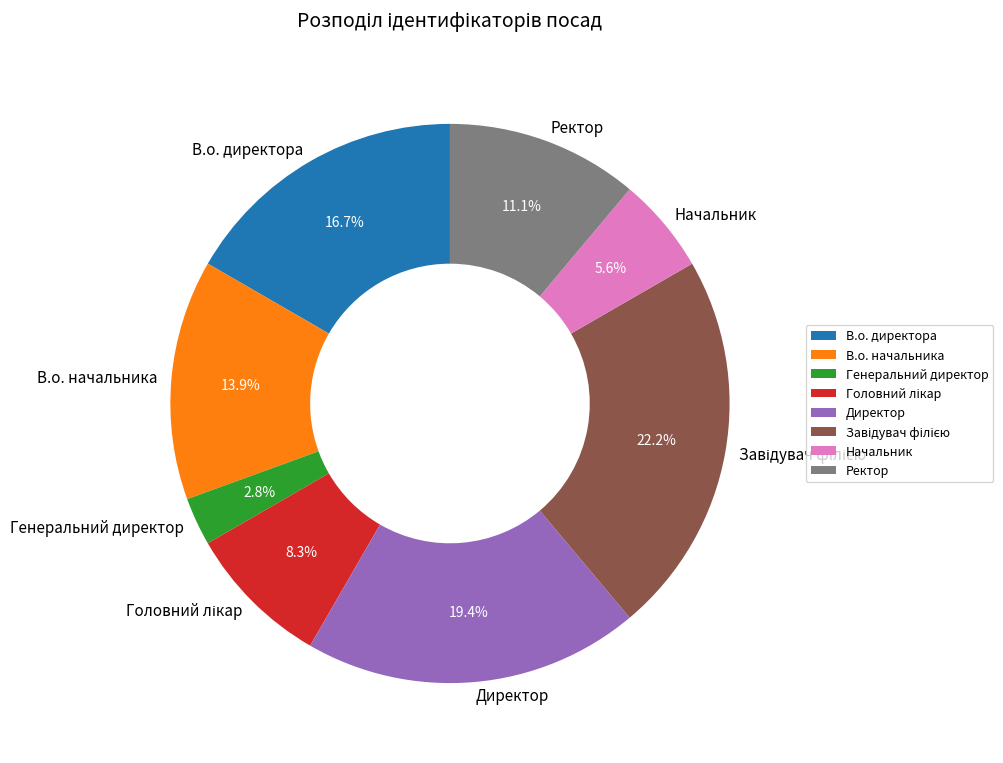

Combined, what portion of the pie is Ректор and Начальник?

16.7%